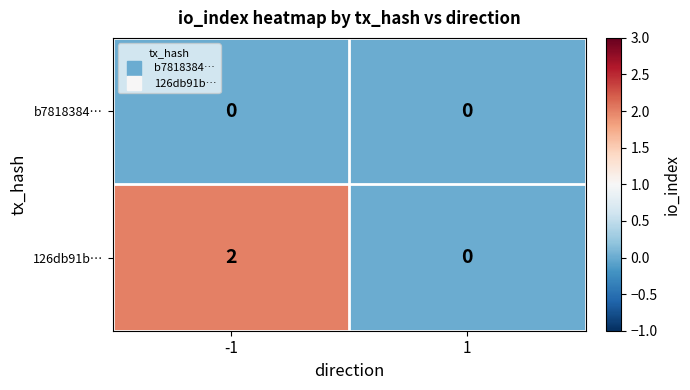

The b7818384… series shows 0 at -1. True or false?

True